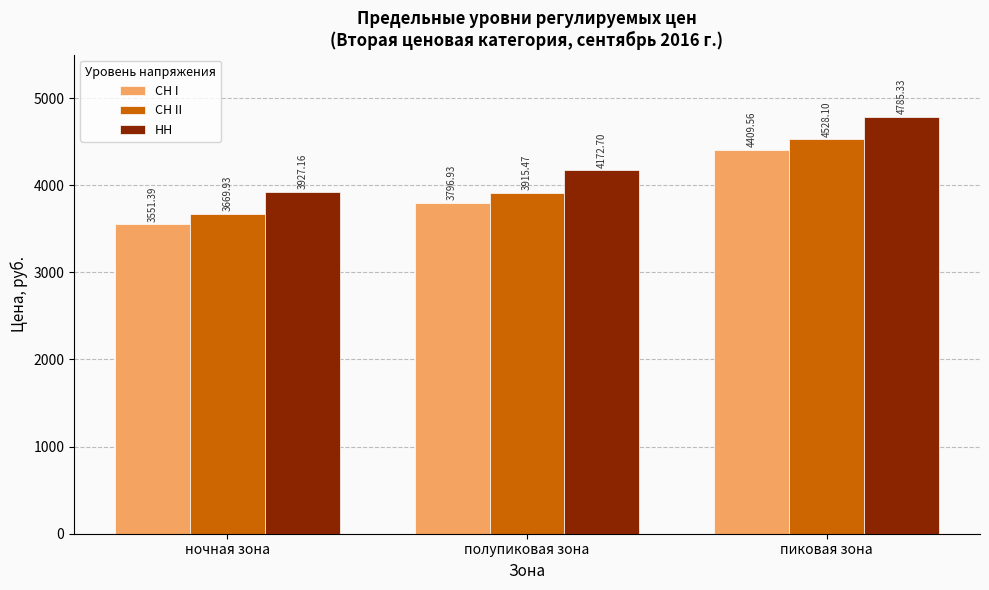

What is the label of the 2nd bar from the left?

полупиковая зона